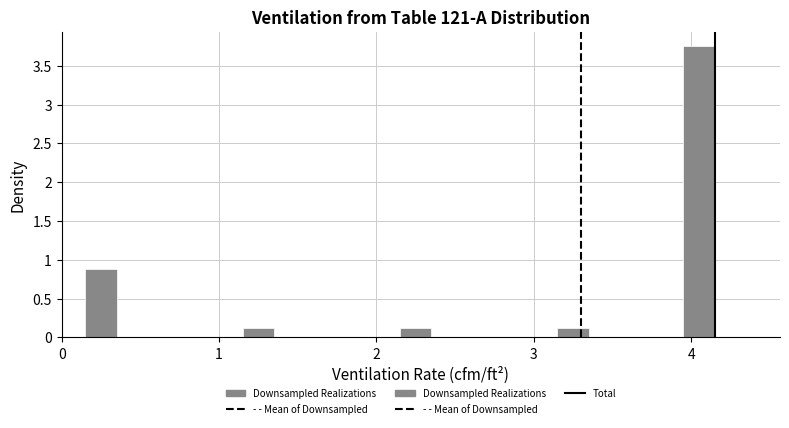

Around what value on the x-axis is the tallest bar? Give the approximate position of its centre, as read against the axis.

4.1